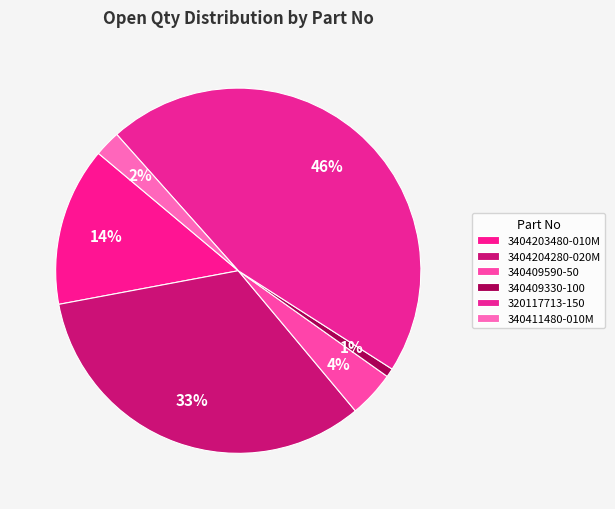

What percentage is the 340409590-50 slice, to the nearest percent?

4%